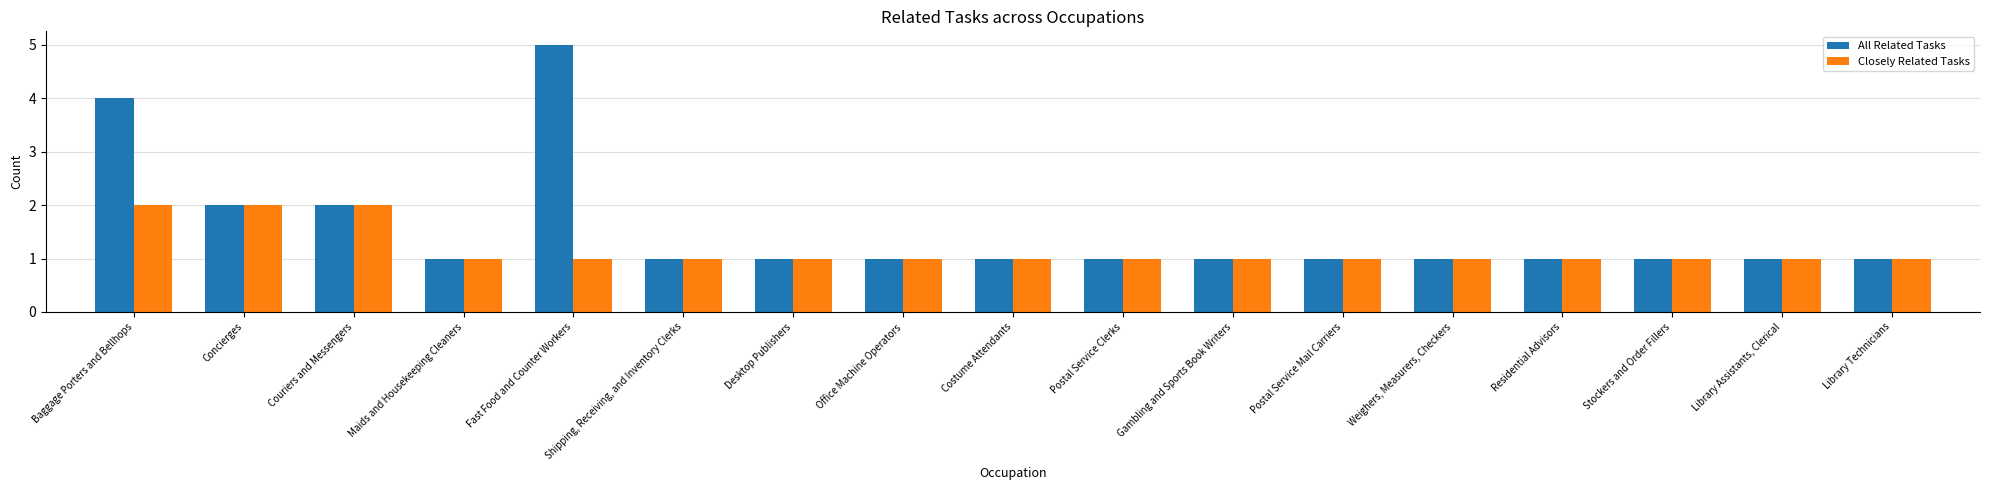

What is the greatest value displayed?

5